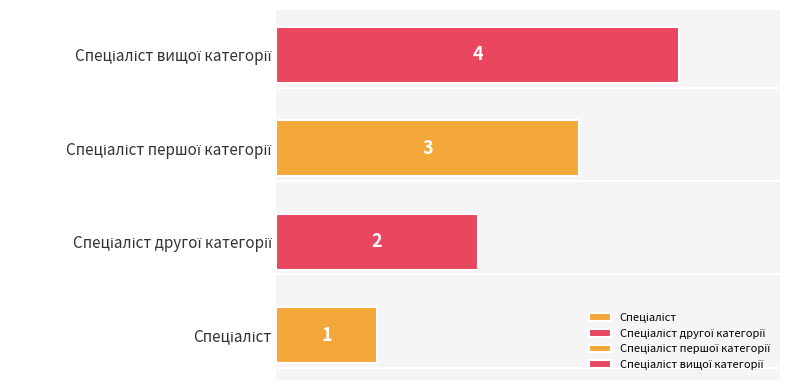

What position from the right is Спеціаліст першої категорії?

2